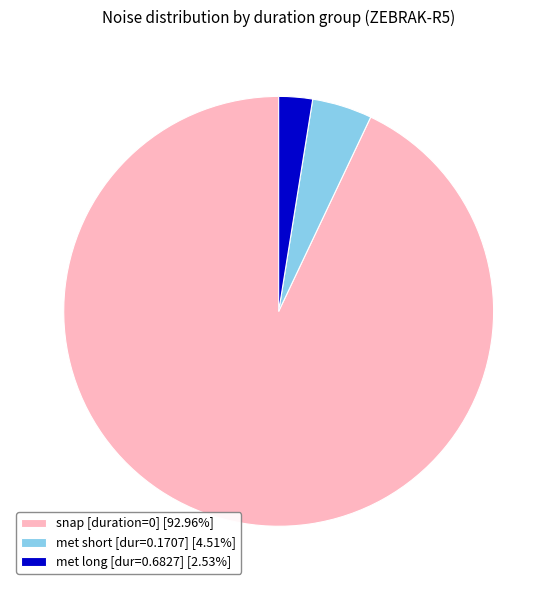

How many segments does this pie chart have?

3